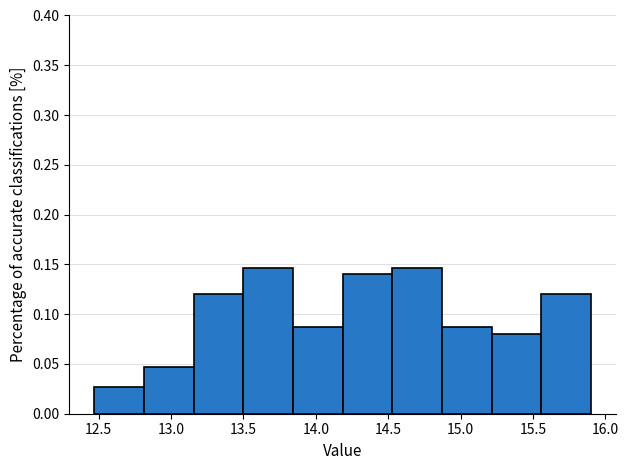

How tall is the bar that spans 15.55 to 15.90 on the x-axis? Neither the bar edges nor the heights are printed on the chart, so give them approximately, as read against the axes.

0.120